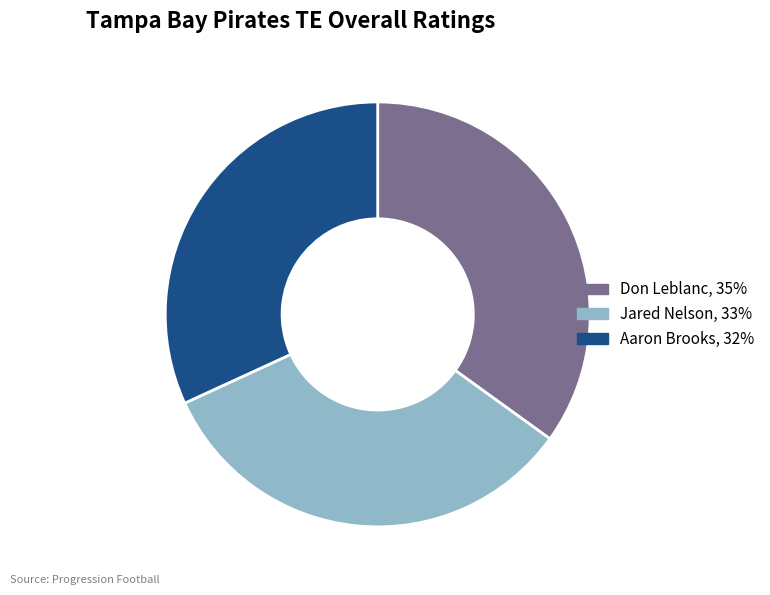

The Don Leblanc slice represents 35% of the pie. True or false?

True